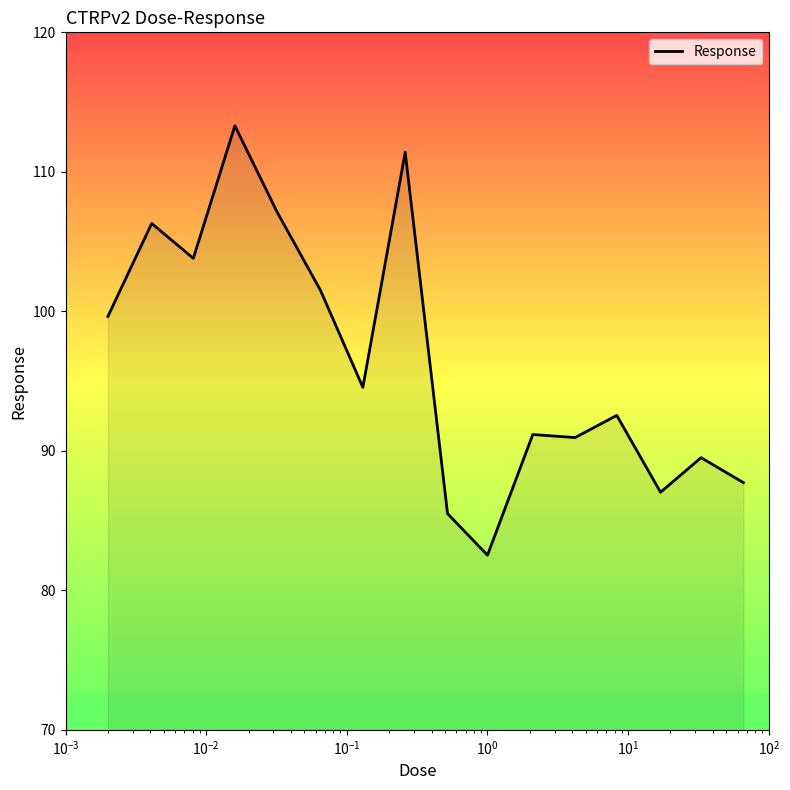

What is the greatest value displayed?

113.3